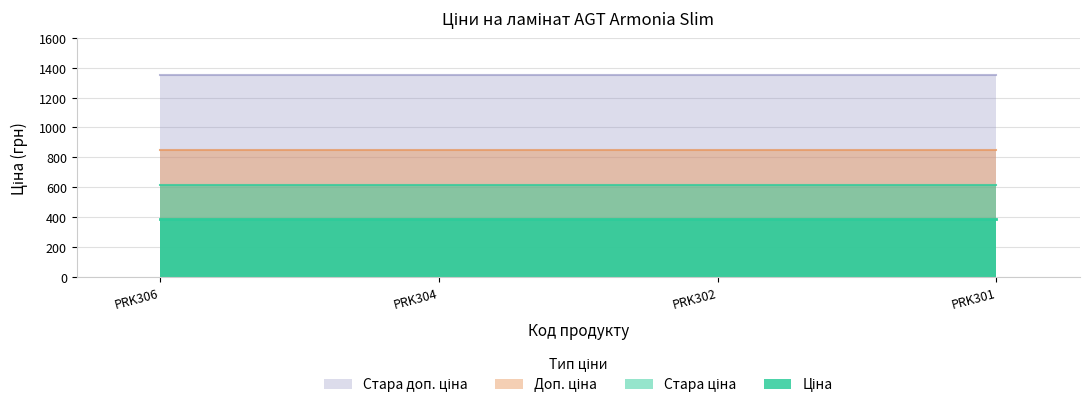

True or false: Доп. ціна and Ціна intersect in this chart.

False